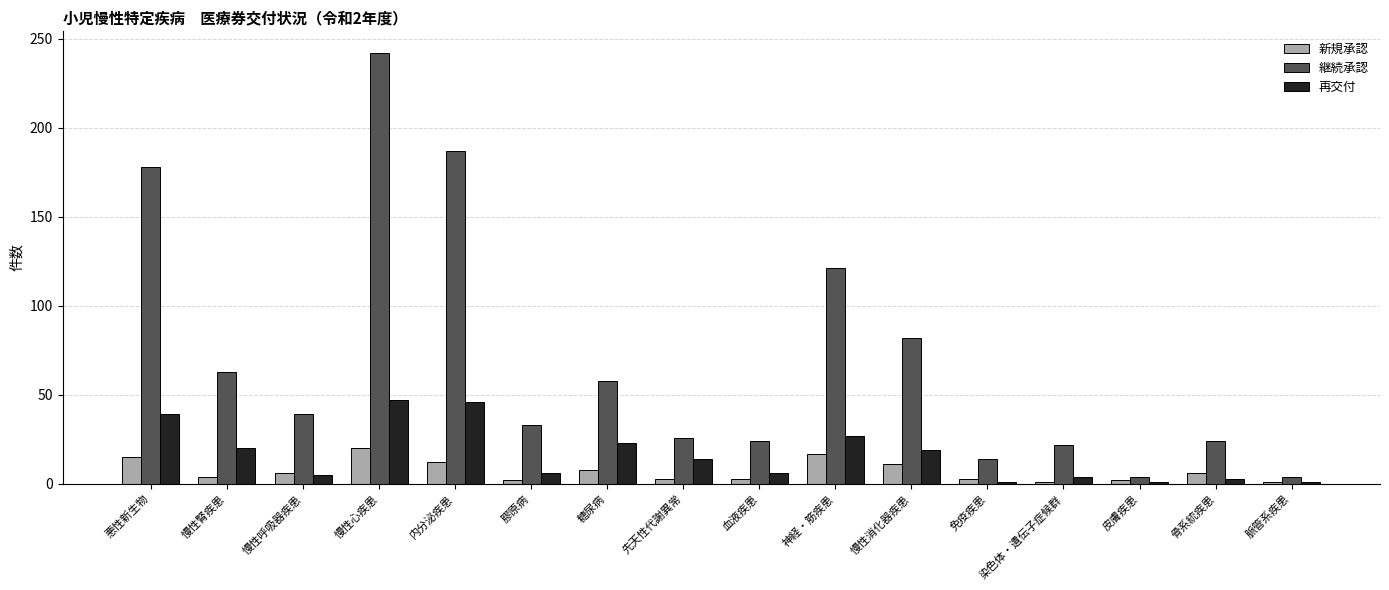

What is the average value of the 再交付 series?

16